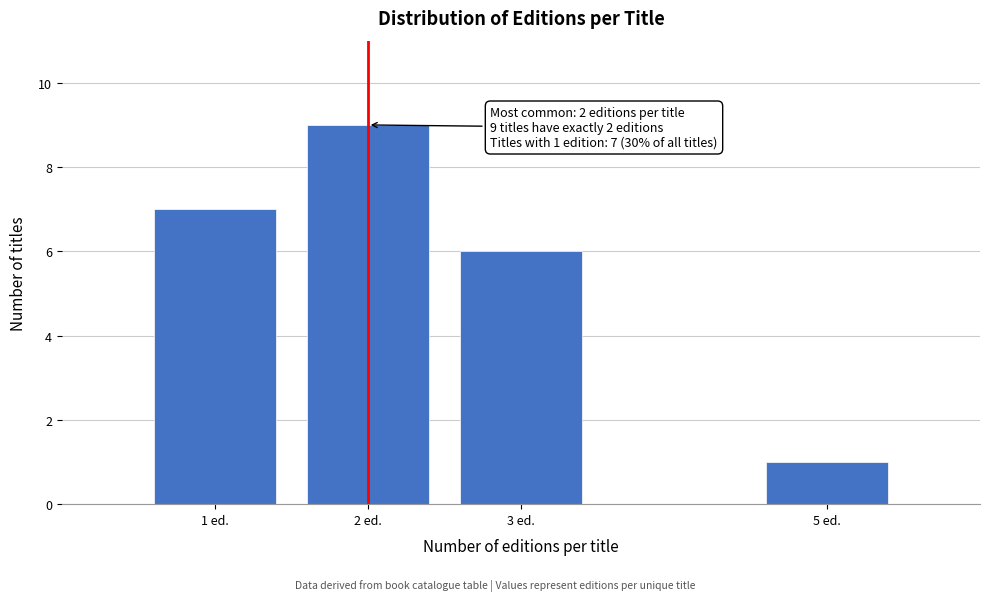

Reading left to right, what are all the values shown in this chart?

1 ed.=7	2 ed.=9	3 ed.=6	5 ed.=1